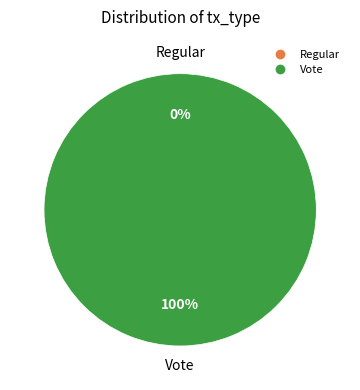

The Vote slice represents 100% of the pie. True or false?

True